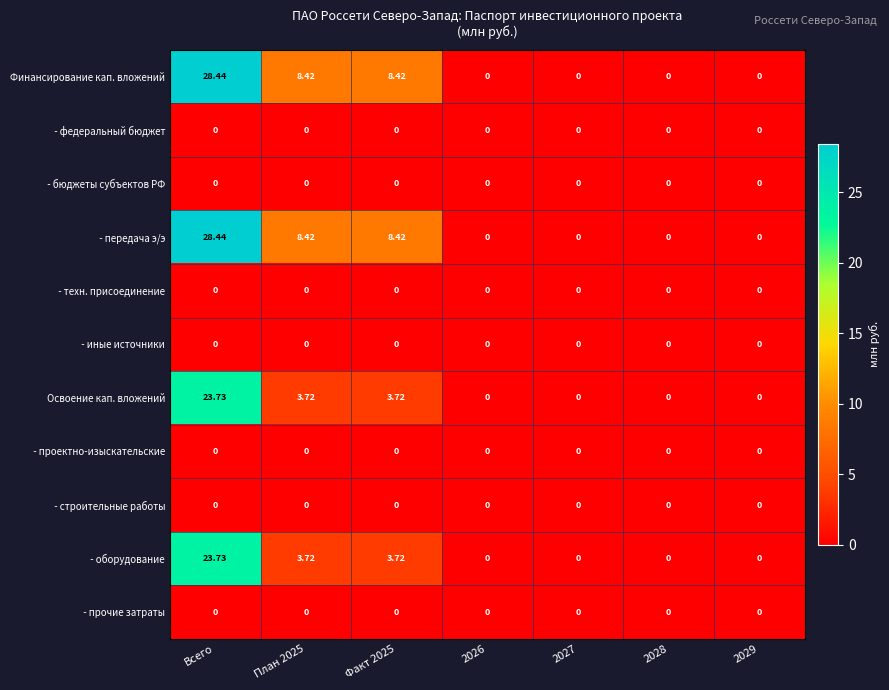

At which category is the sum across all series the highest?

Всего